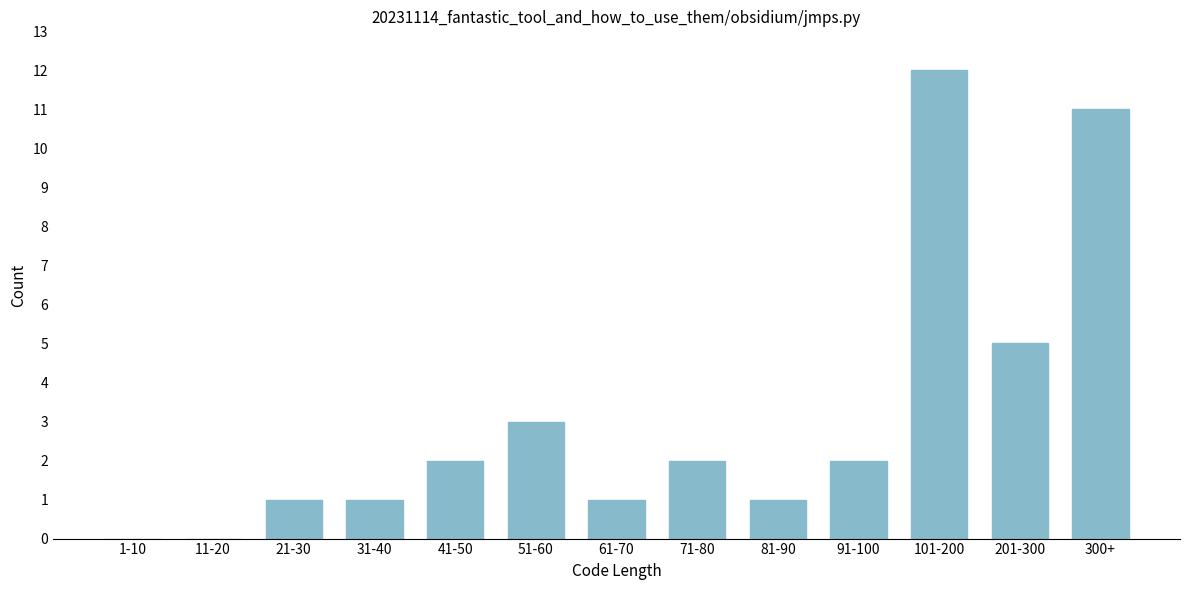

Reading right to left, extract all data points from this chart.

300+=11	201-300=5	101-200=12	91-100=2	81-90=1	71-80=2	61-70=1	51-60=3	41-50=2	31-40=1	21-30=1	11-20=0	1-10=0